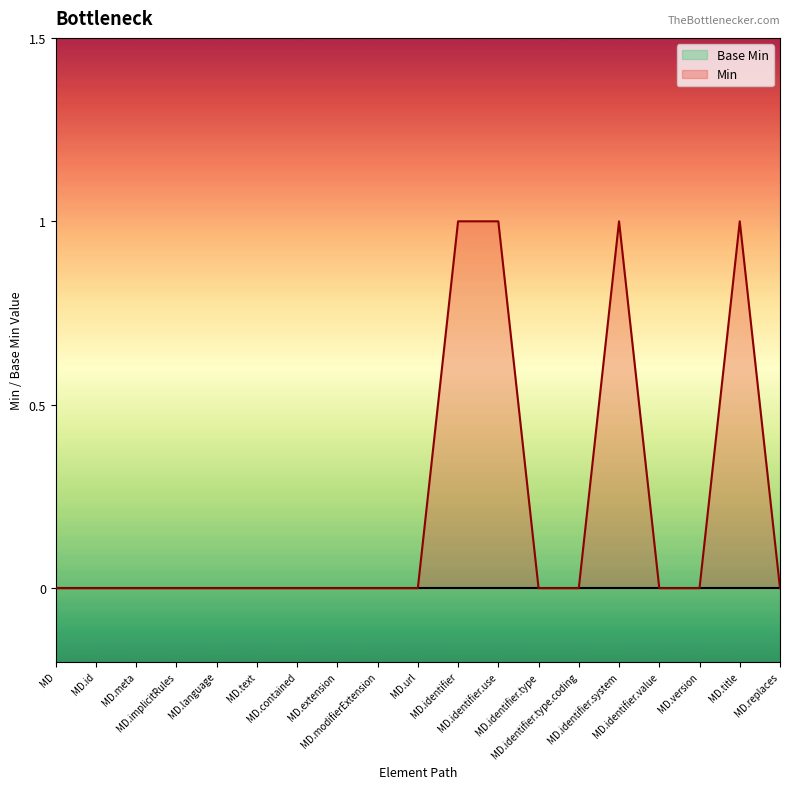

Which series has the largest total across all categories?

Min